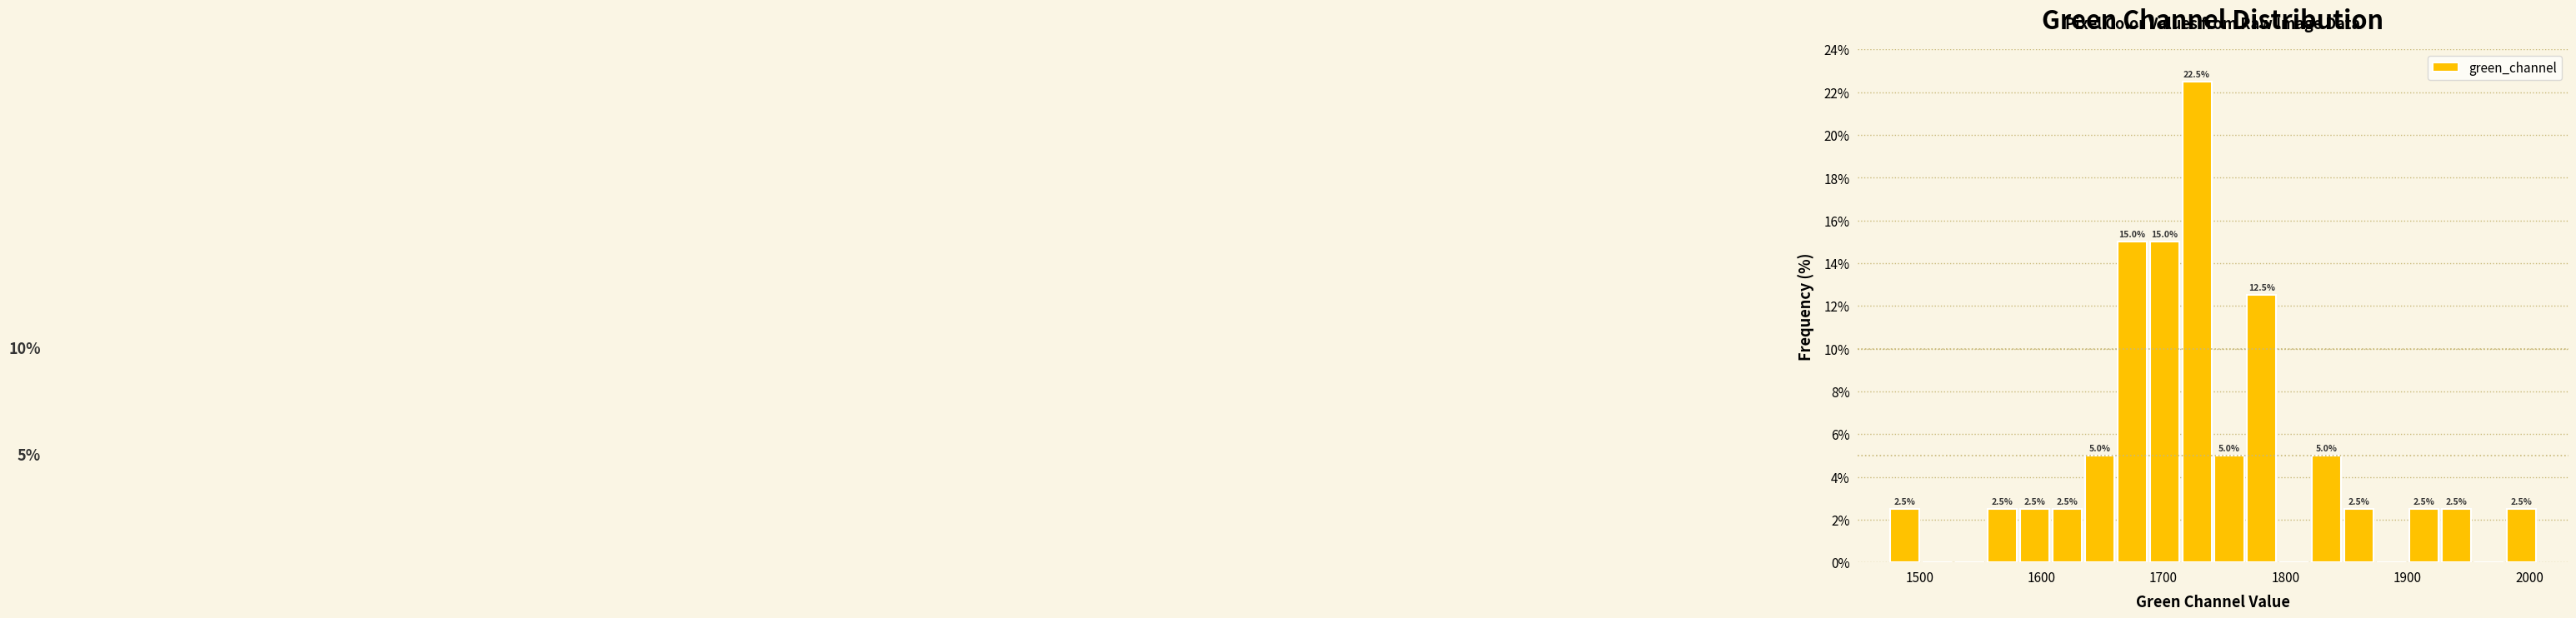

Around what value on the x-axis is the tallest bar? Give the approximate position of its centre, as read against the axis.

1730